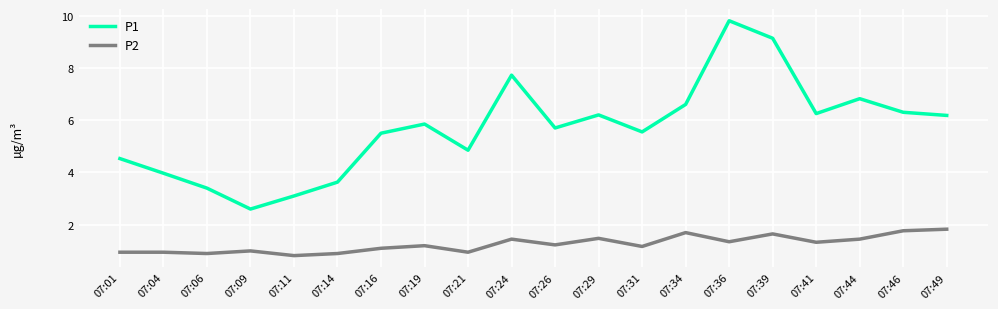

True or false: P2 and P1 cross at least once.

False